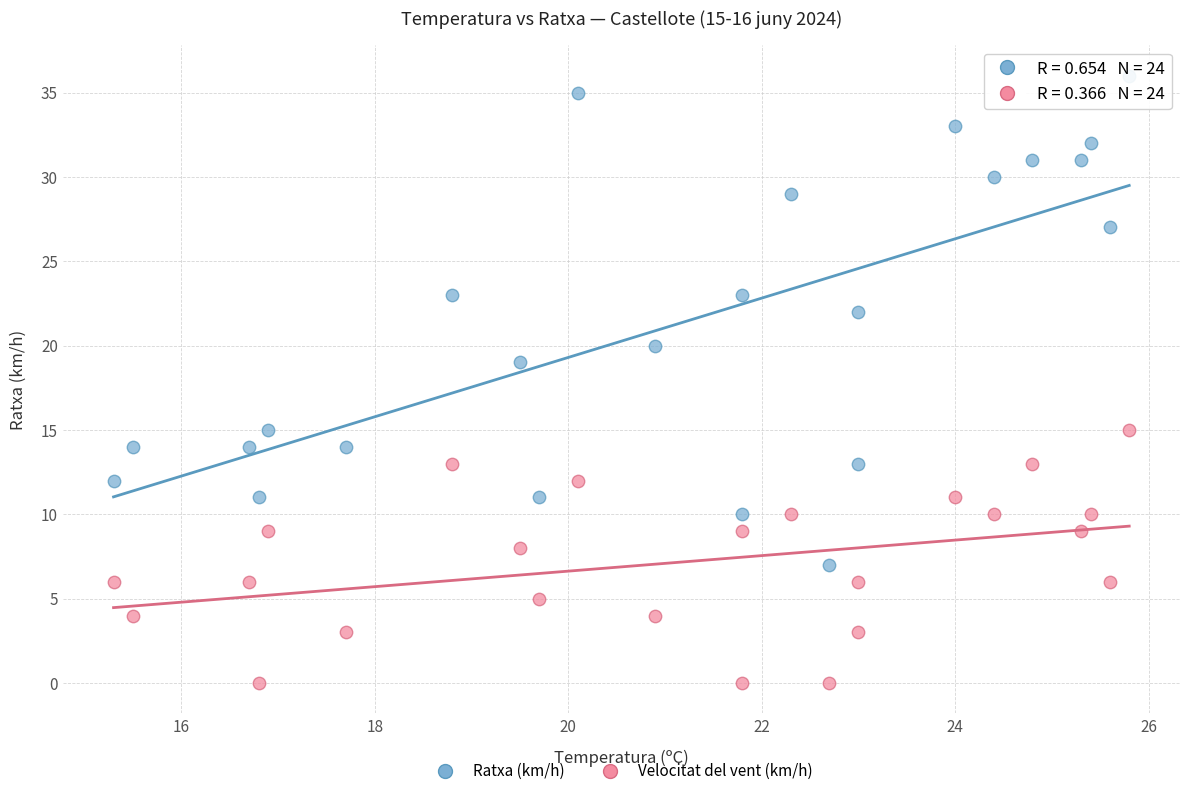

Which series contains the lowest Y value?

Velocitat del vent (km/h)